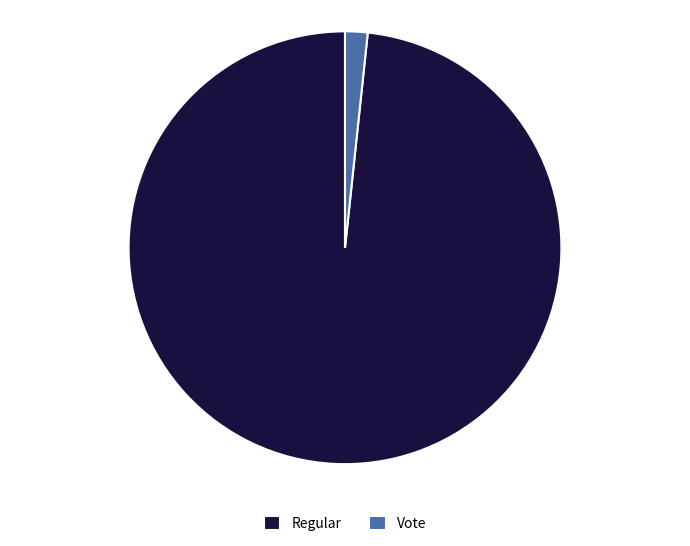

Does Regular represent more than half of the total?

Yes